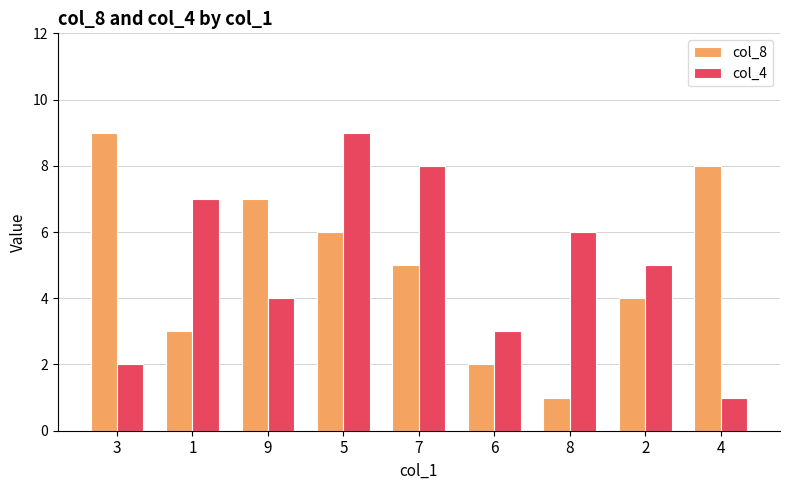

What is the minimum value shown in the chart?

1